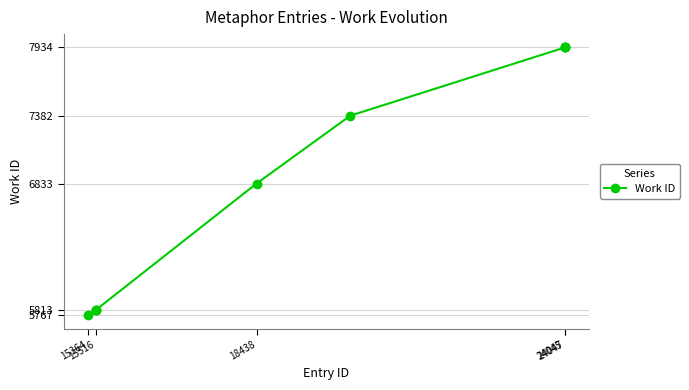

What is the average value?

6916